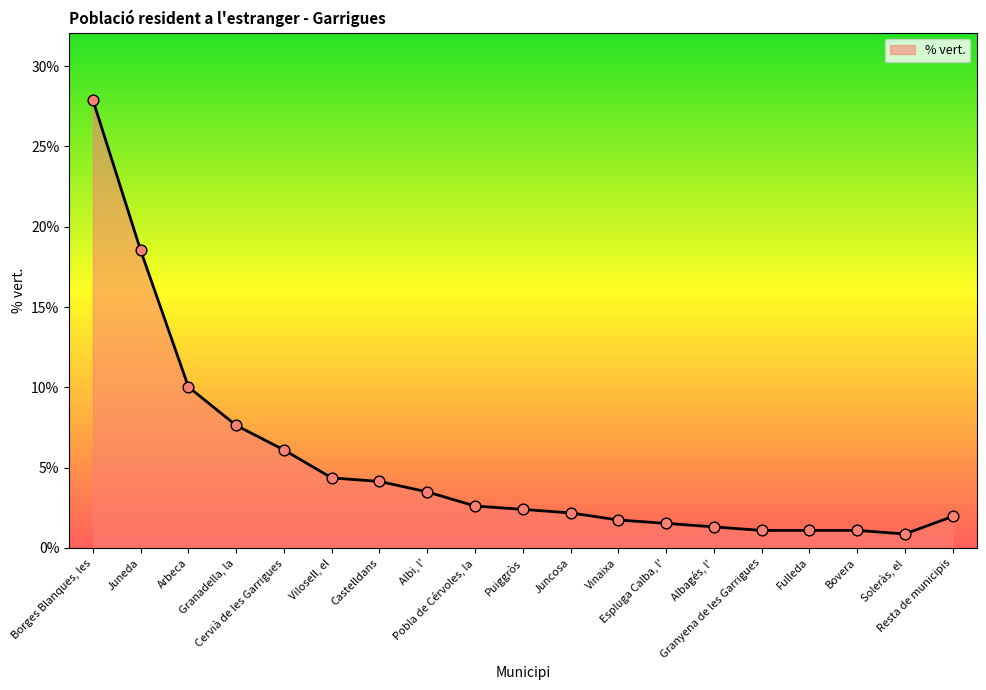

What is the ratio of the value at Juneda to the value at Cervià de les Garrigues?

3.0